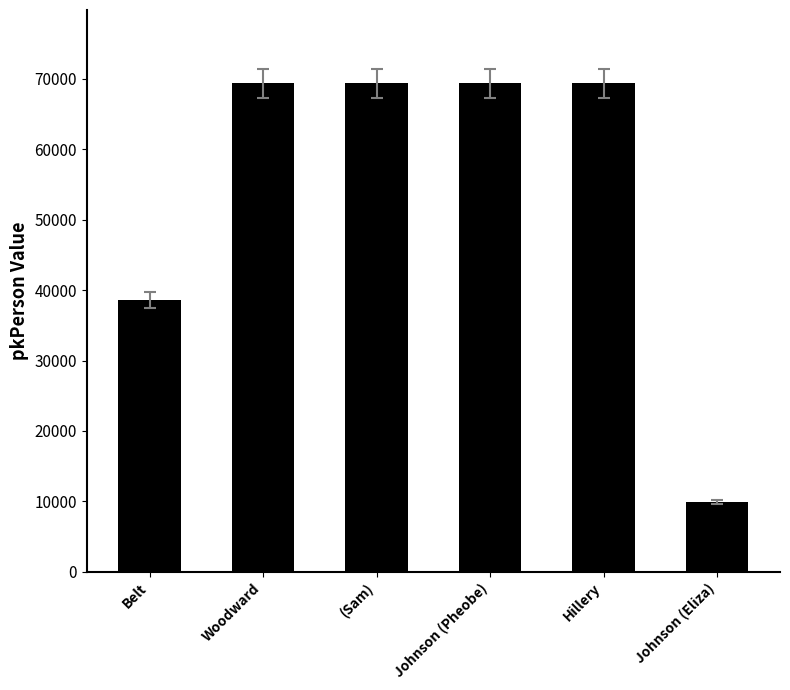

The chart shows a value of 69390 at Johnson (Pheobe). True or false?

True